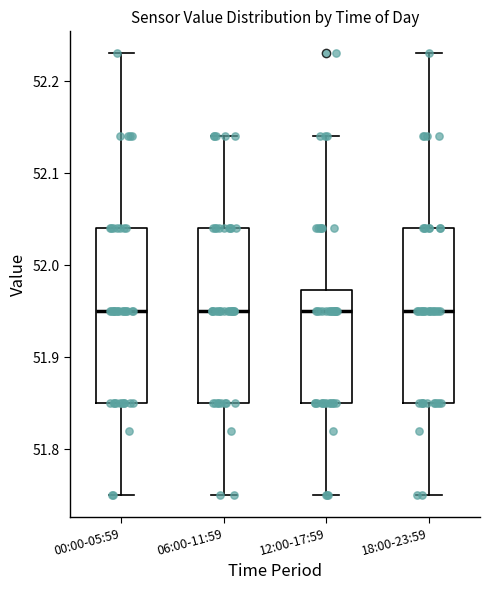

Where is the lower edge of the box for 00:00-05:59 on the y-axis? The values are not printed on the chart, so give them approximately, as read against the axis.

51.85